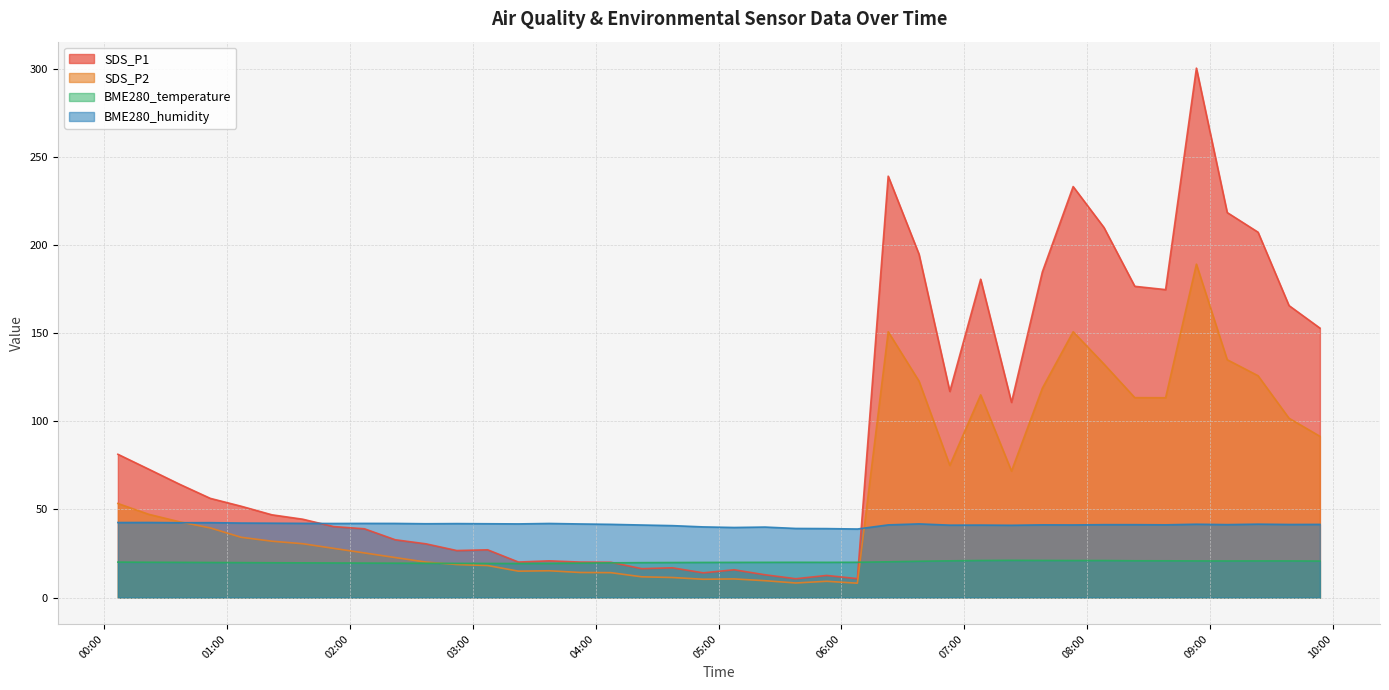

Does the chart display data point markers on the line(s)?

No